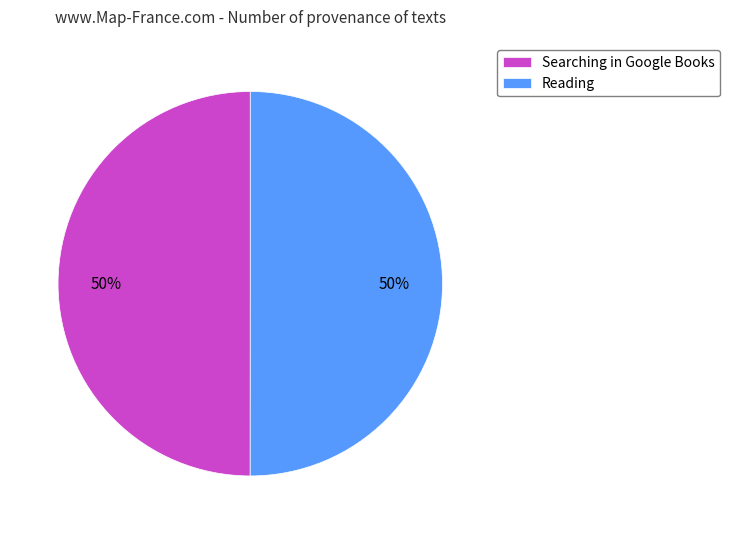

To the nearest percent, what is the combined percentage of Searching in Google Books and Reading?

100%